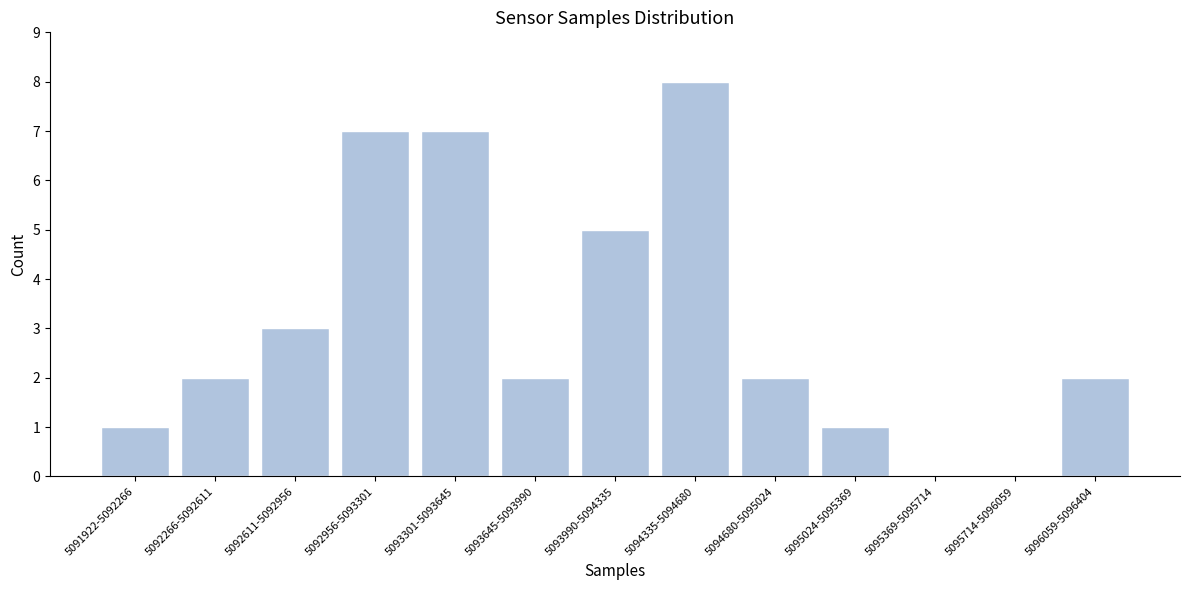

Reading left to right, what are all the values shown in this chart?

5091922-5092266=1	5092266-5092611=2	5092611-5092956=3	5092956-5093301=7	5093301-5093645=7	5093645-5093990=2	5093990-5094335=5	5094335-5094680=8	5094680-5095024=2	5095024-5095369=1	5095369-5095714=0	5095714-5096059=0	5096059-5096404=2